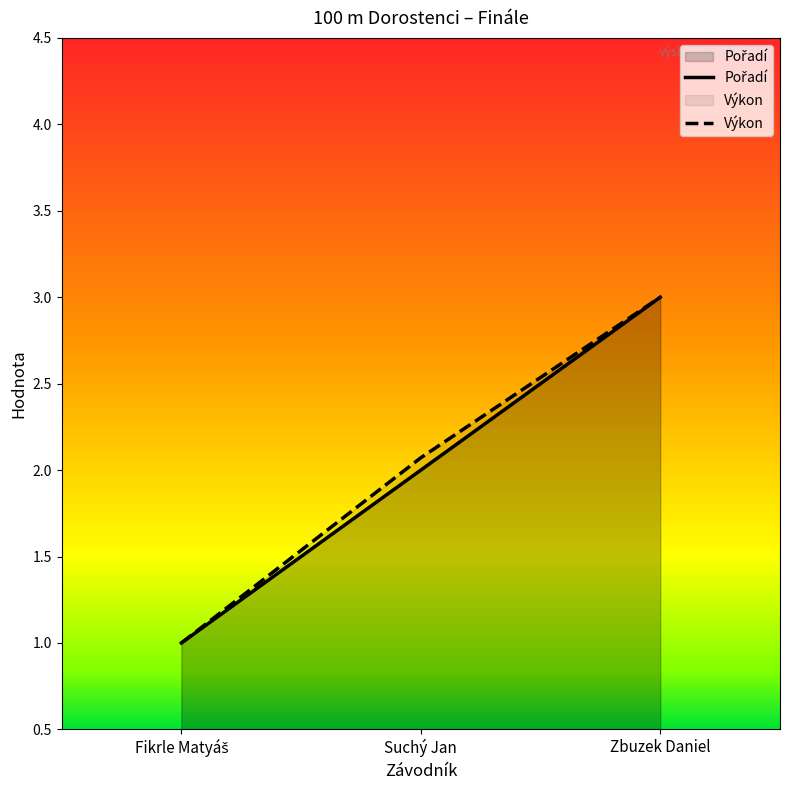

What is the total value across all series at Suchý Jan?

4.1